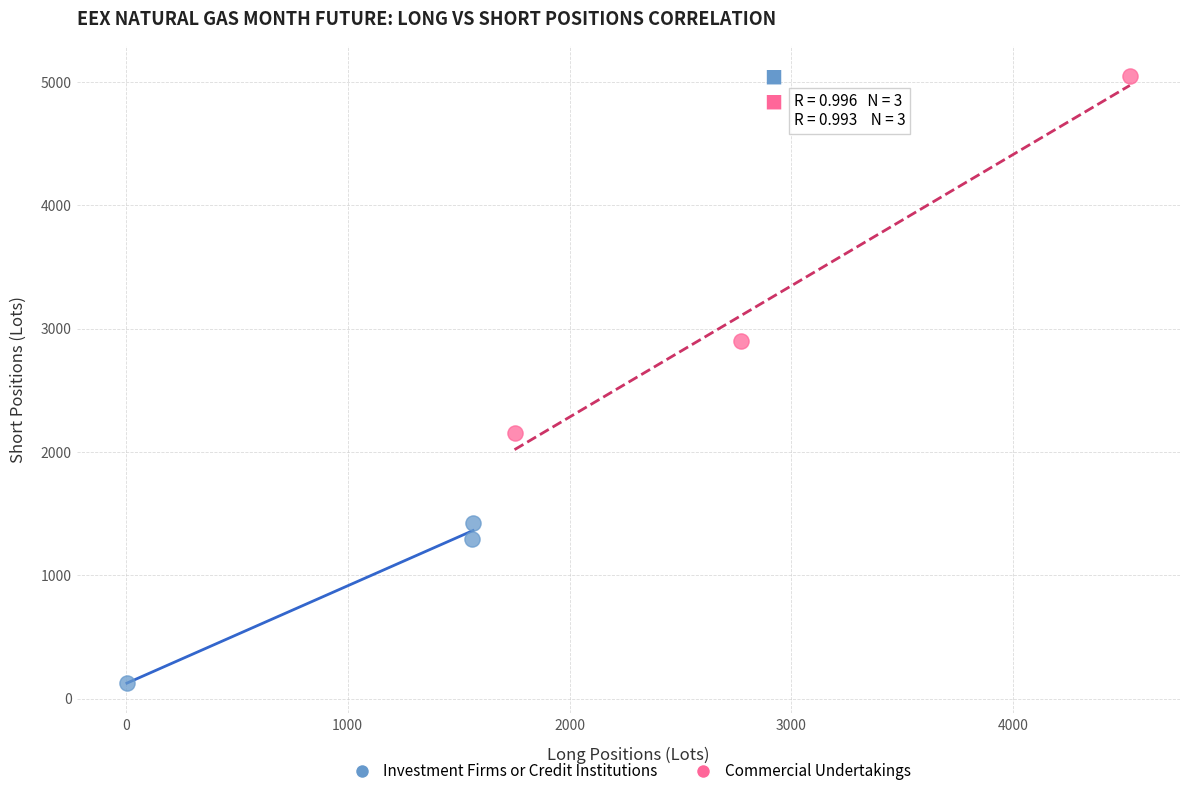

Which series reaches the minimum Y coordinate?

Investment Firms or Credit Institutions